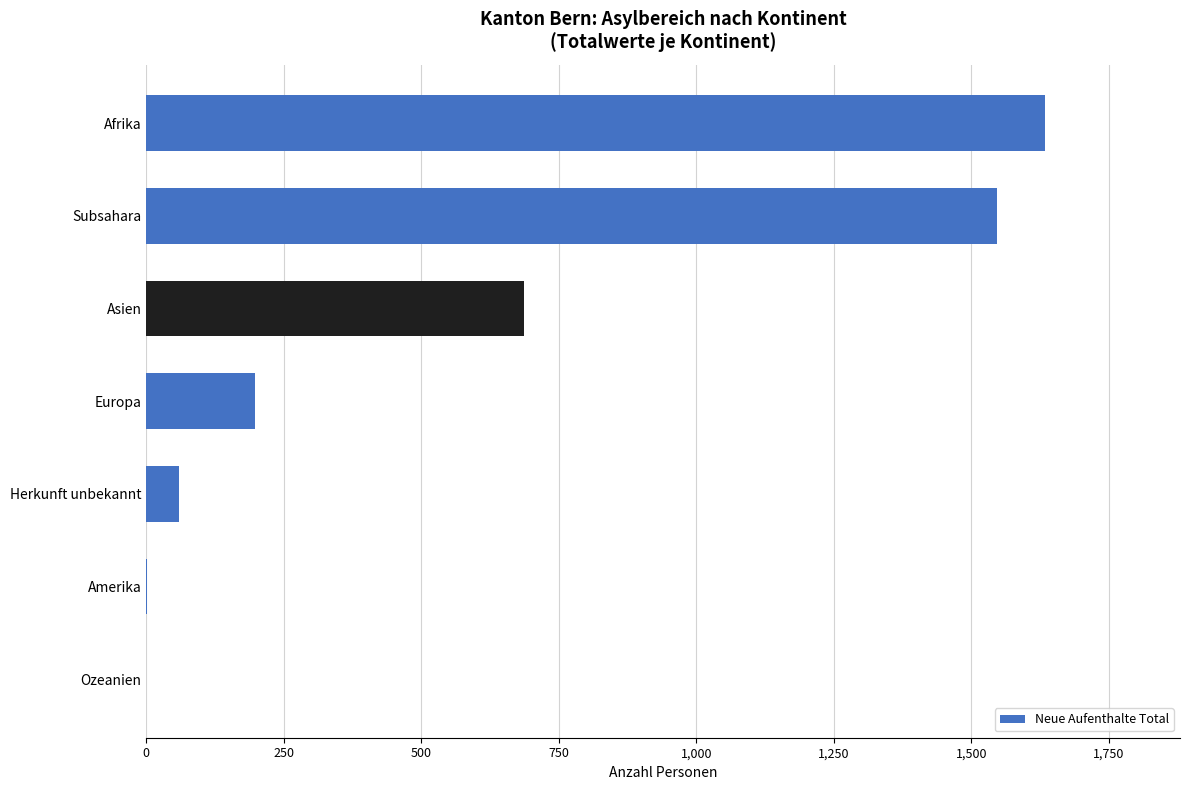

Where is the data nearest to the value 817?

Asien